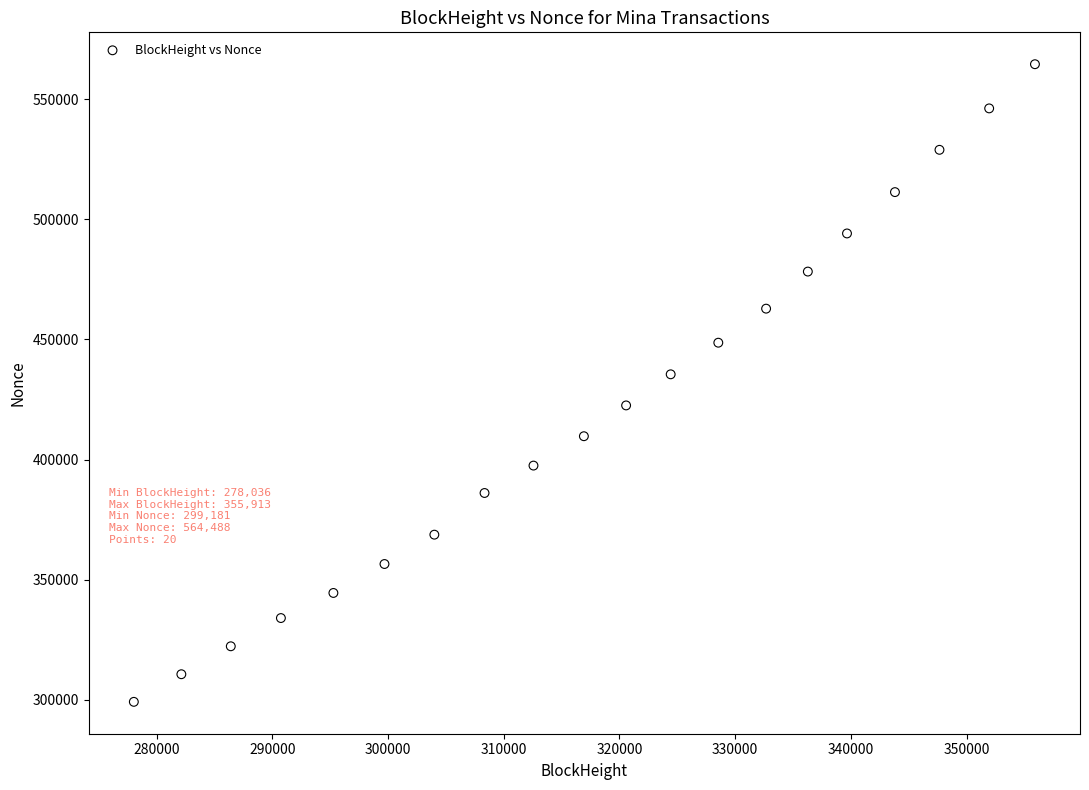

What Y value in the scatter plot is closest to 431834?

435459